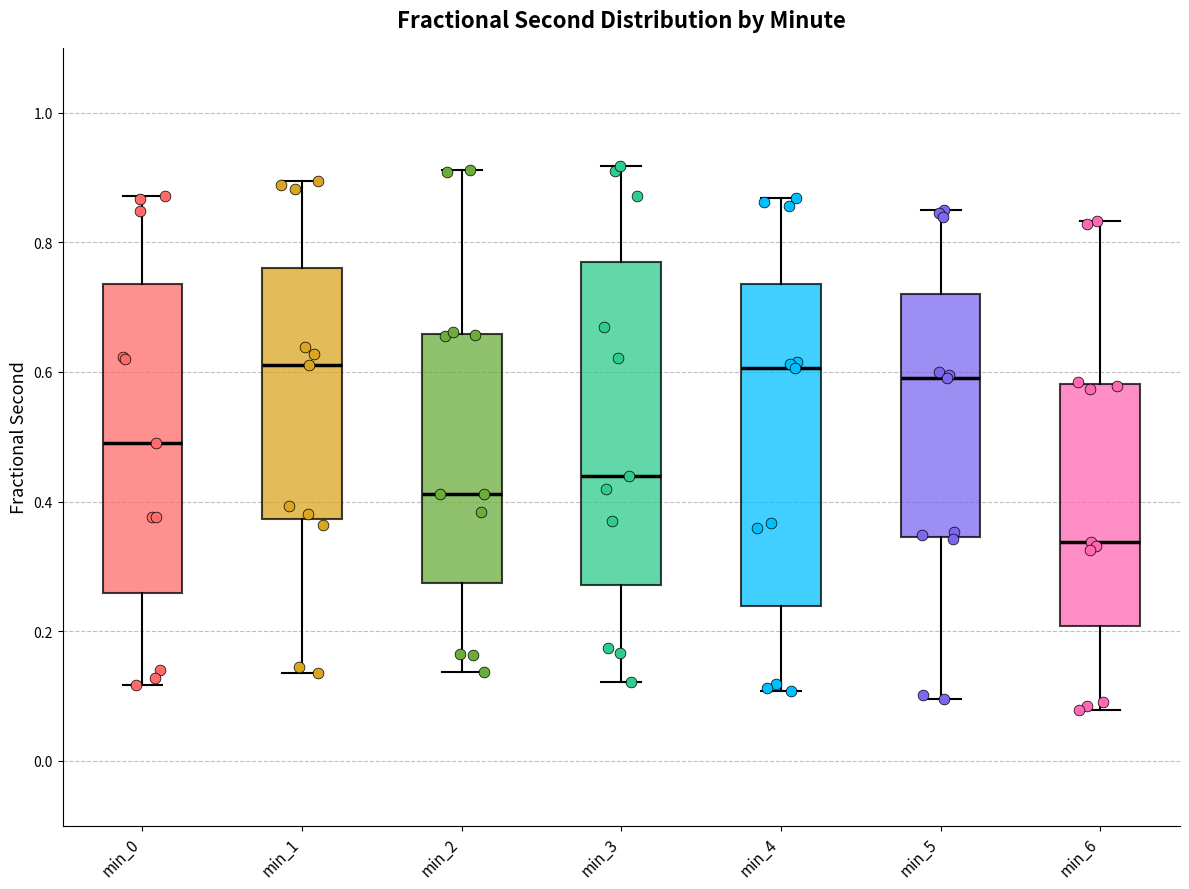

Reading left to right, transcribe this box plot: for each box, give where its median line is, the range the box spans, and where its two whiskers end, as read against the y-axis. The values are not printed on the chart, so give them approximately, as read against the axis.

min_0: median 0.50, box 0.26 to 0.74, whiskers 0.12 to 0.88
min_1: median 0.62, box 0.38 to 0.76, whiskers 0.14 to 0.90
min_2: median 0.42, box 0.28 to 0.66, whiskers 0.14 to 0.92
min_3: median 0.44, box 0.28 to 0.78, whiskers 0.12 to 0.92
min_4: median 0.60, box 0.24 to 0.74, whiskers 0.10 to 0.86
min_5: median 0.60, box 0.34 to 0.72, whiskers 0.10 to 0.84
min_6: median 0.34, box 0.20 to 0.58, whiskers 0.08 to 0.84